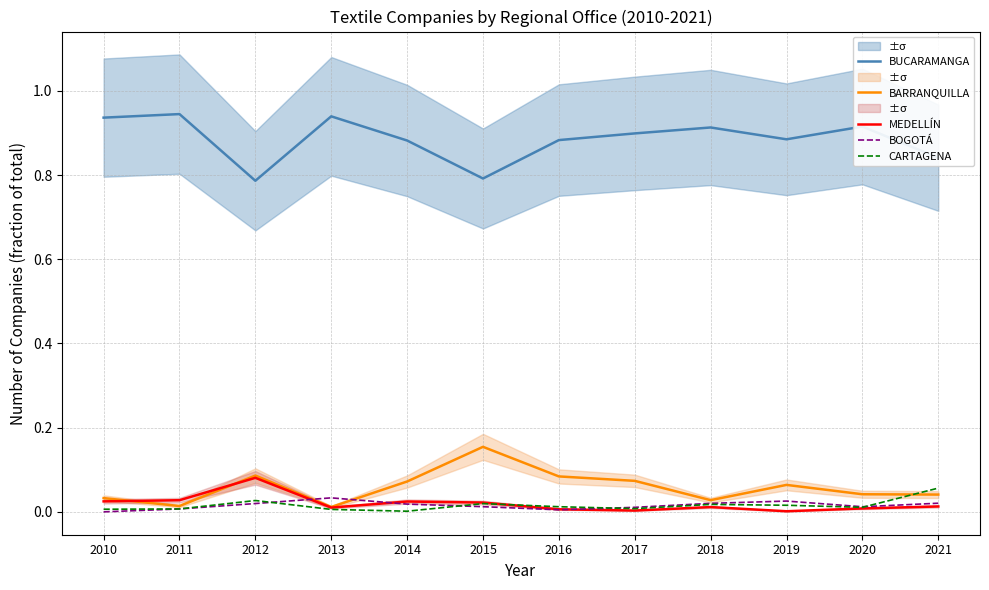

Which category has the highest value in the CARTAGENA series?

2021